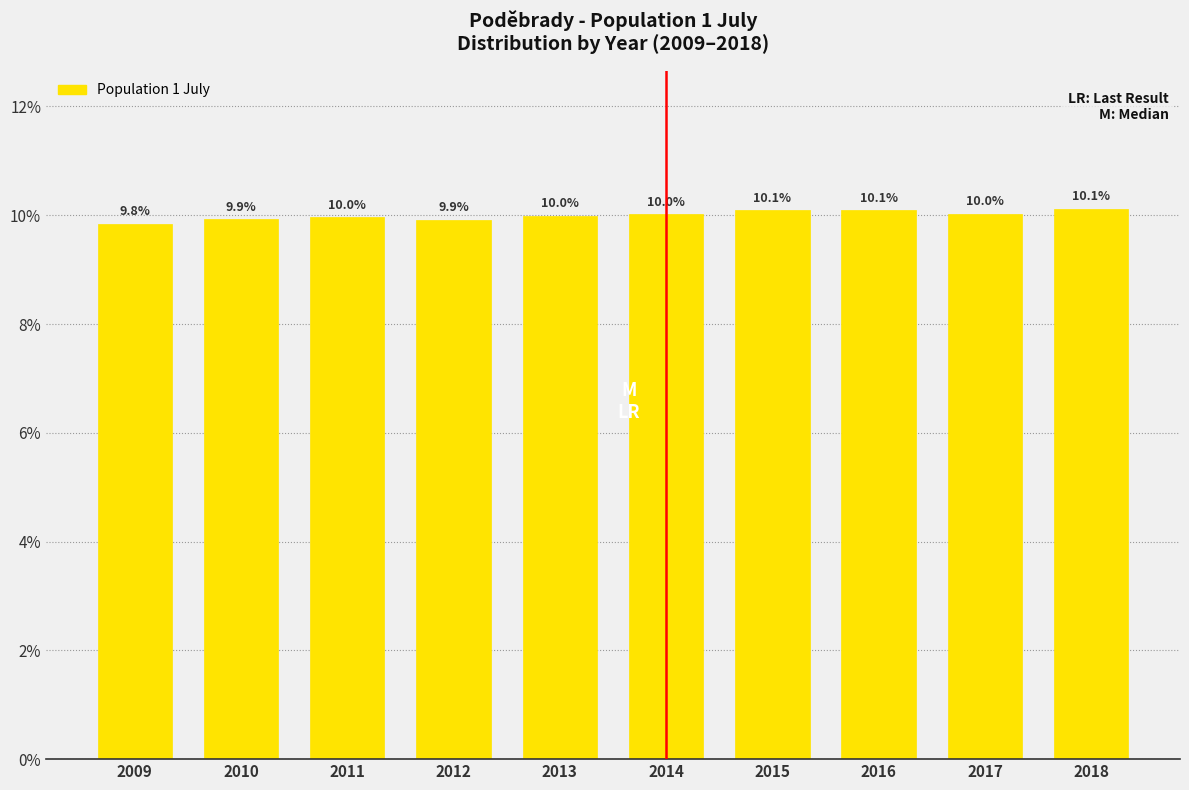

Reading right to left, extract all data points from this chart.

2018=10.1	2017=10.0	2016=10.1	2015=10.1	2014=10.0	2013=10.0	2012=9.9	2011=10.0	2010=9.9	2009=9.8